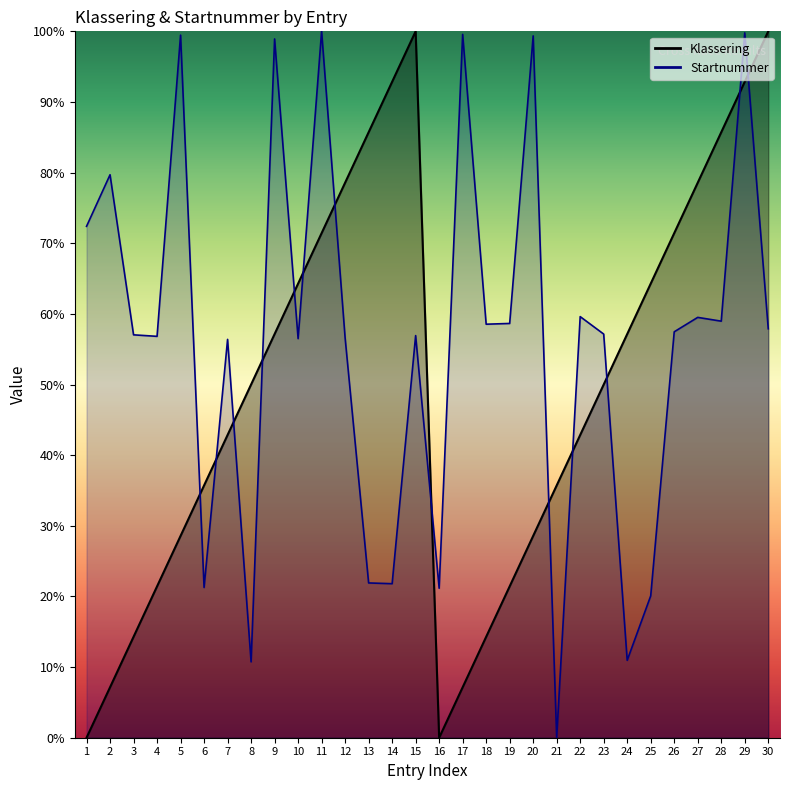

What is the sum of all Startnummer values?

1685.2